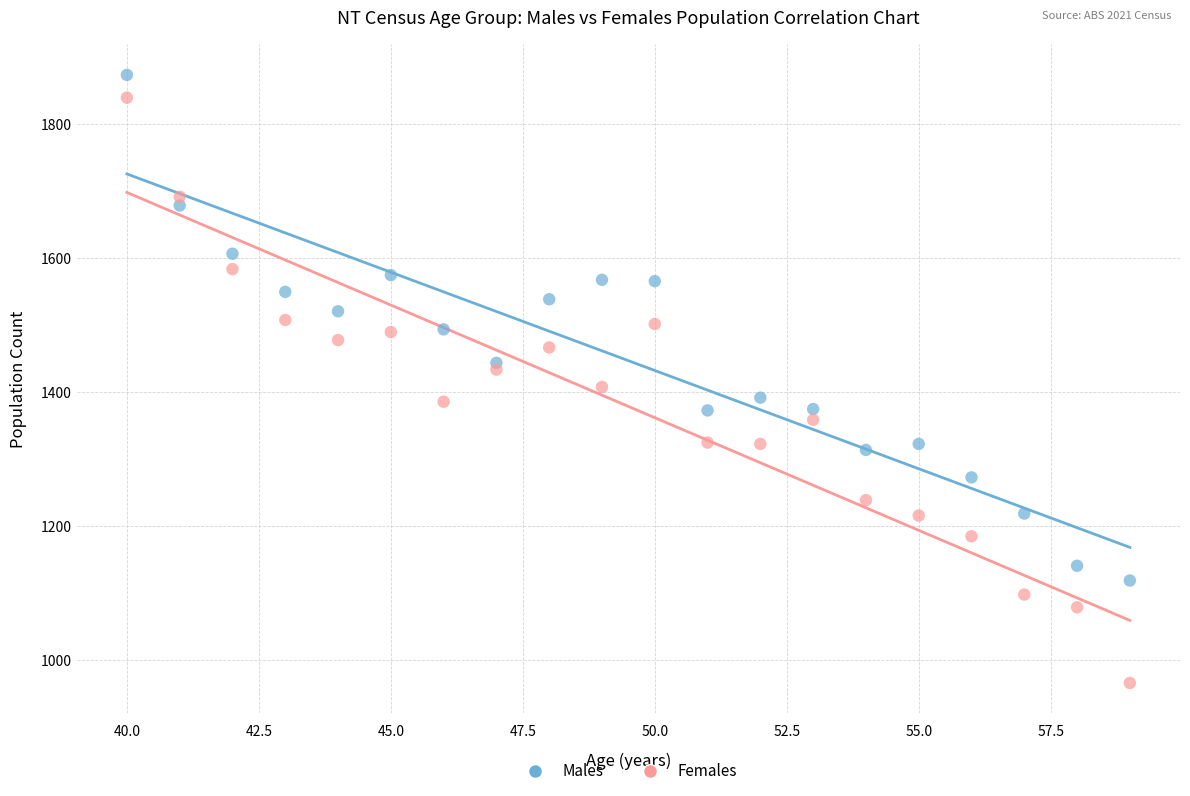

Across all data points, what is the range of Y values (max minus min)?

908